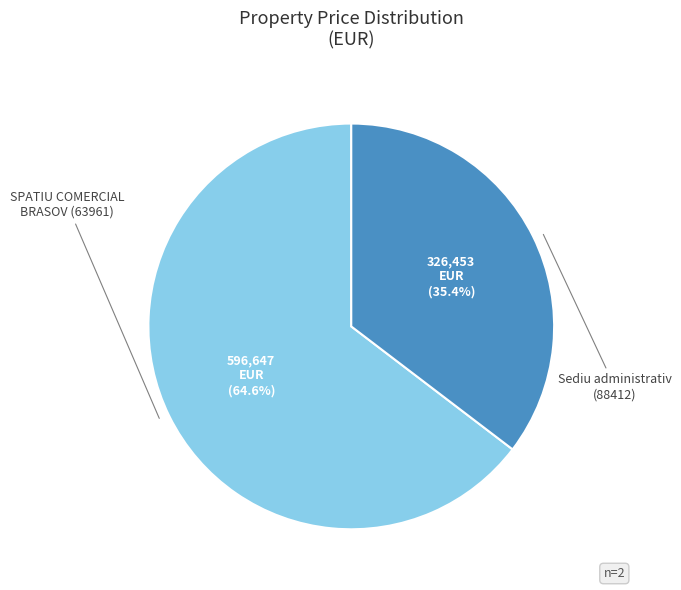

Is there any slice that represents more than half of the pie?

Yes